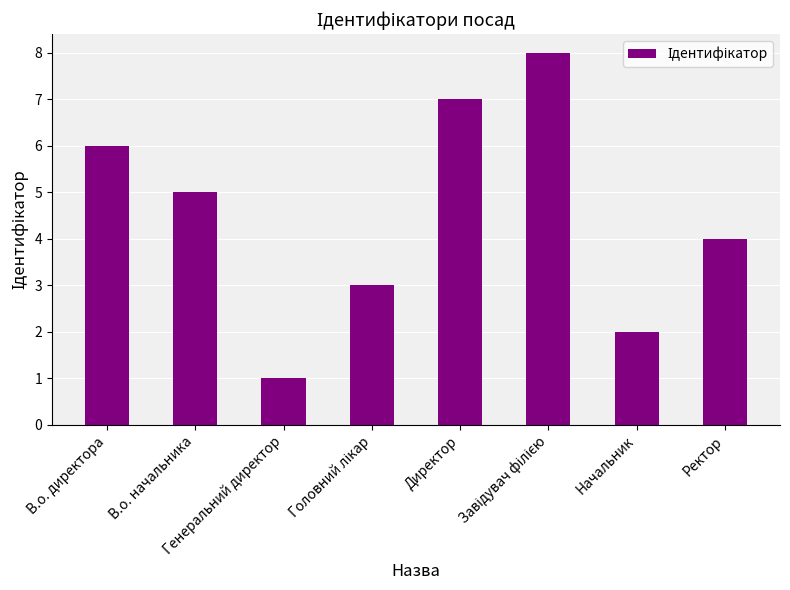

What is the maximum value shown in the chart?

8